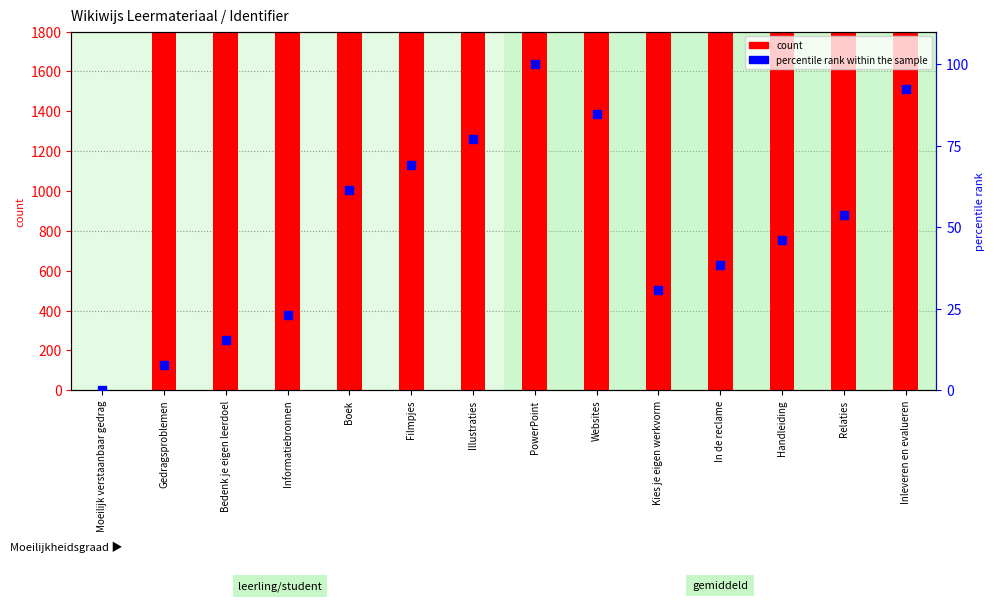

What is the total value across all series at Websites?

10465.0